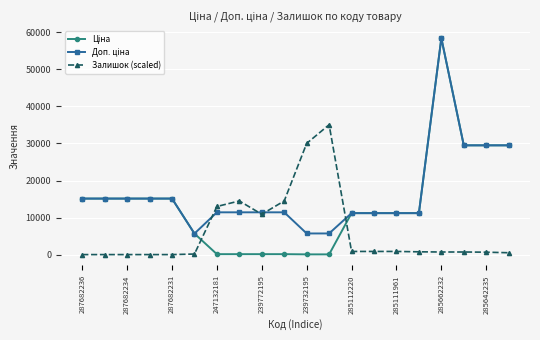

At how many categories does at least one series exceed 24310?

6